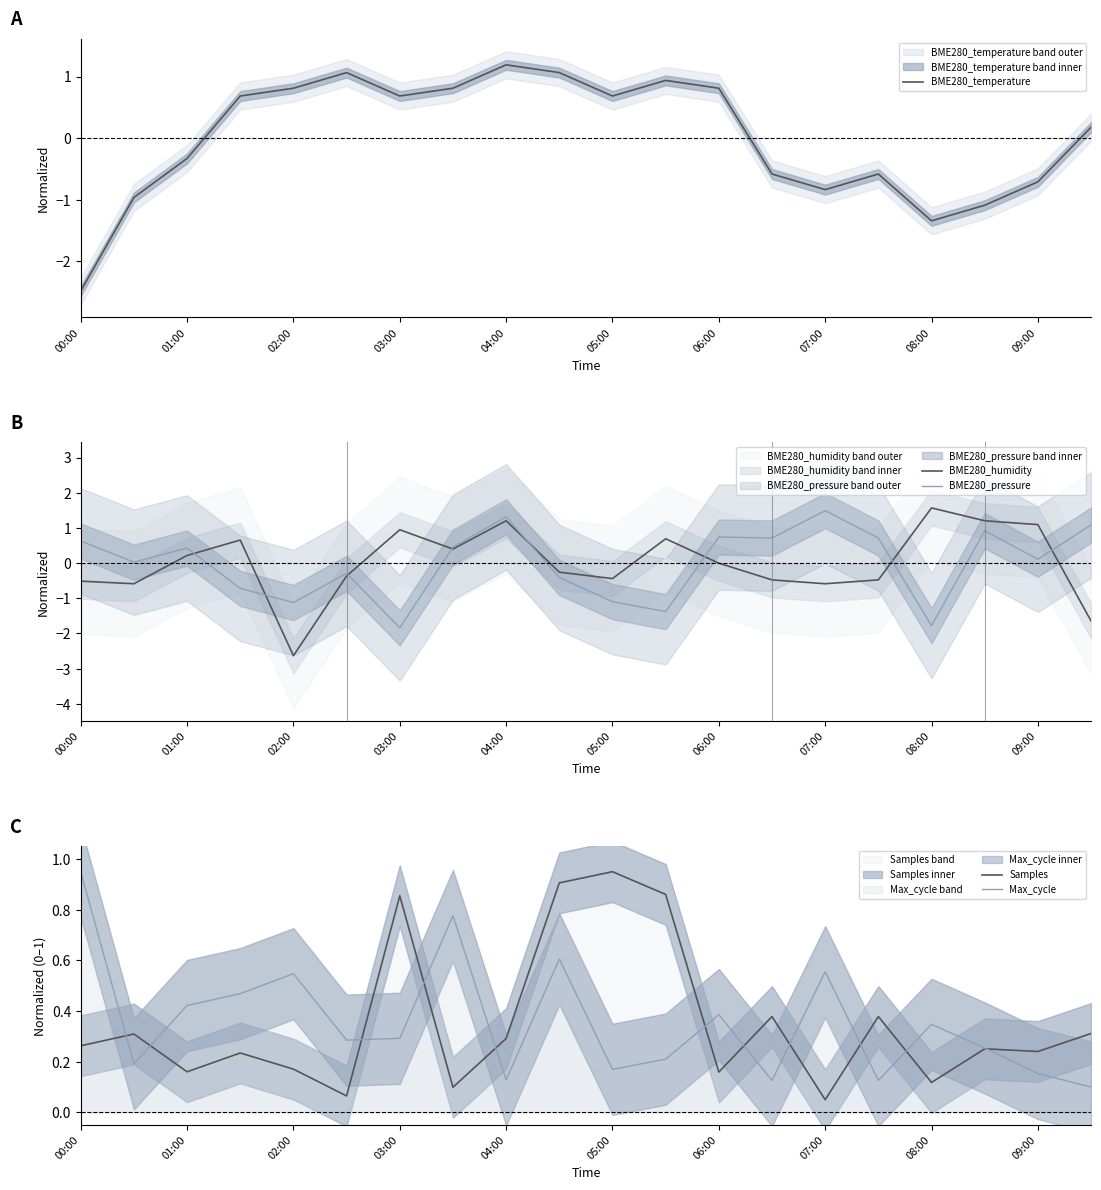

True or false: BME280_humidity has a value of -0.8 at 00:00.

False